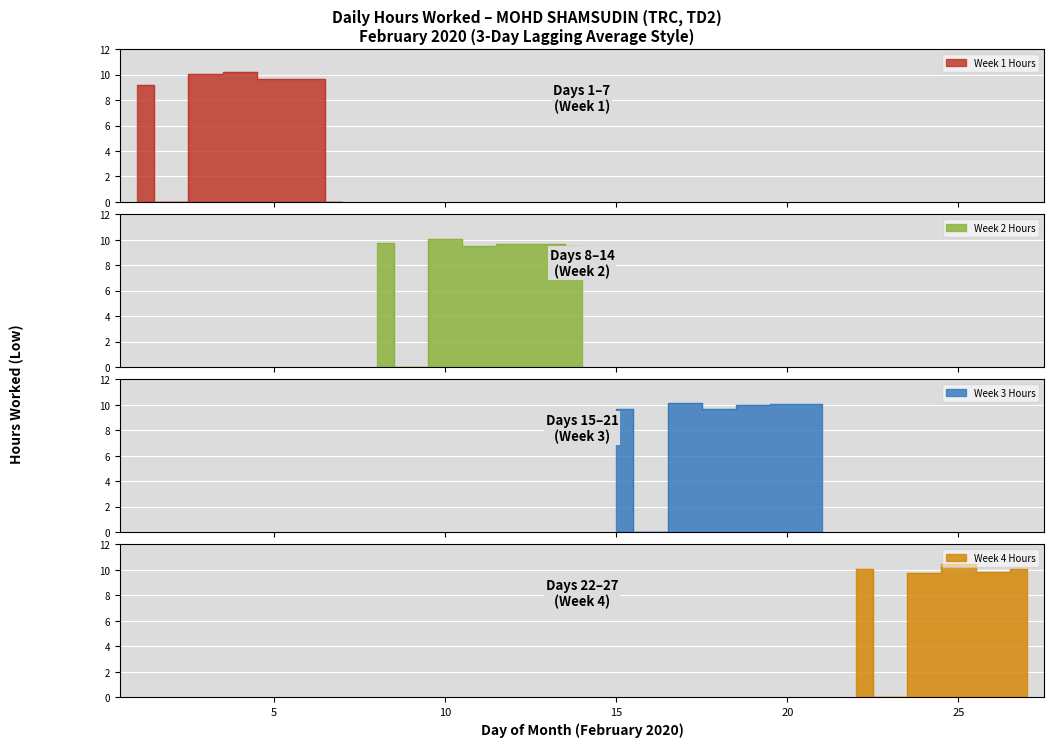

List the labels in order of value, largest first.

25, 4, 17, 21, 20, 10, 22, 27, 3, 19, 26, 24, 8, 12, 6, 18, 15, 5, 13, 11, 14, 1, 2, 7, 9, 16, 23